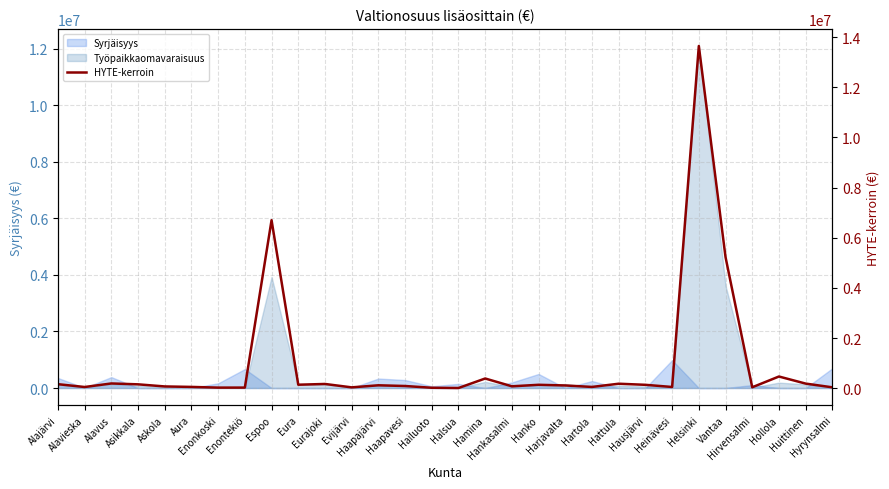

What is the change in value from Asikkala to Harjavalta?

-45180.7